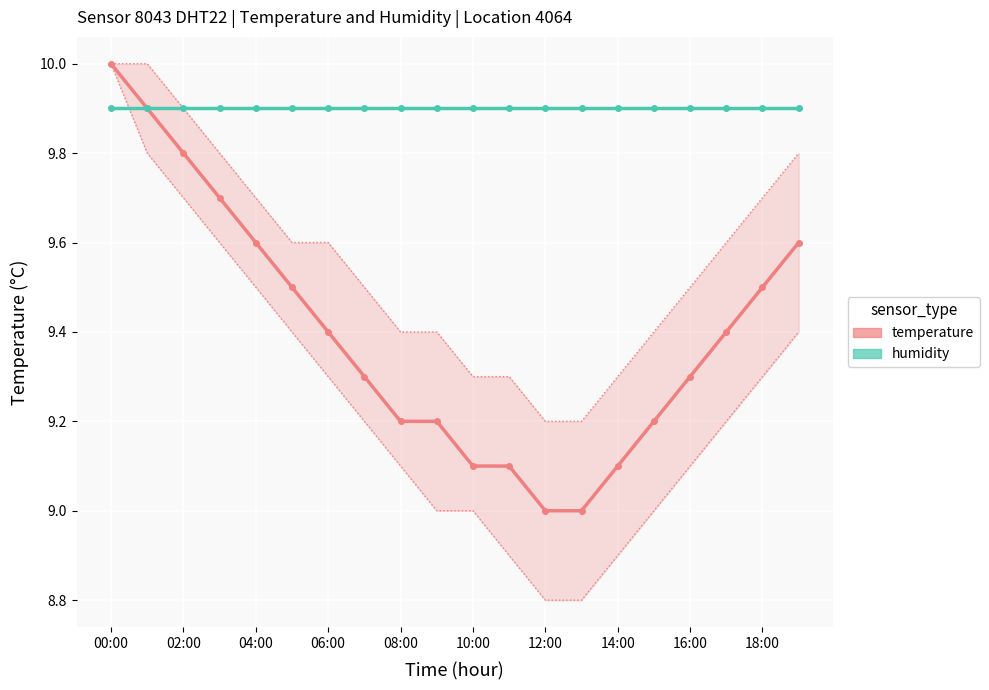

Which series has the widest spread of values?

temperature